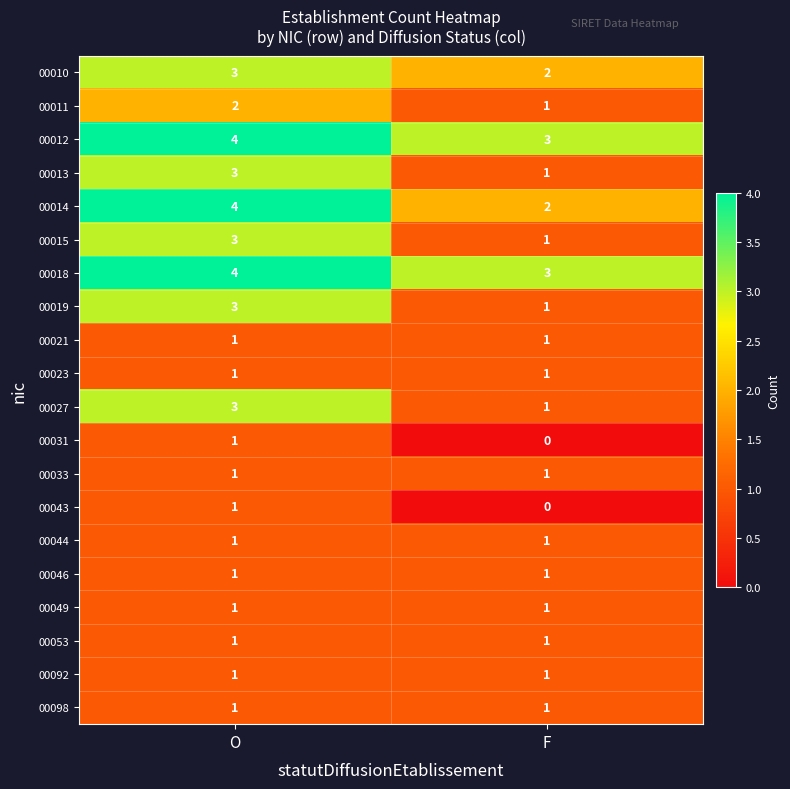

How many values in the 00014 series are below 4?

1